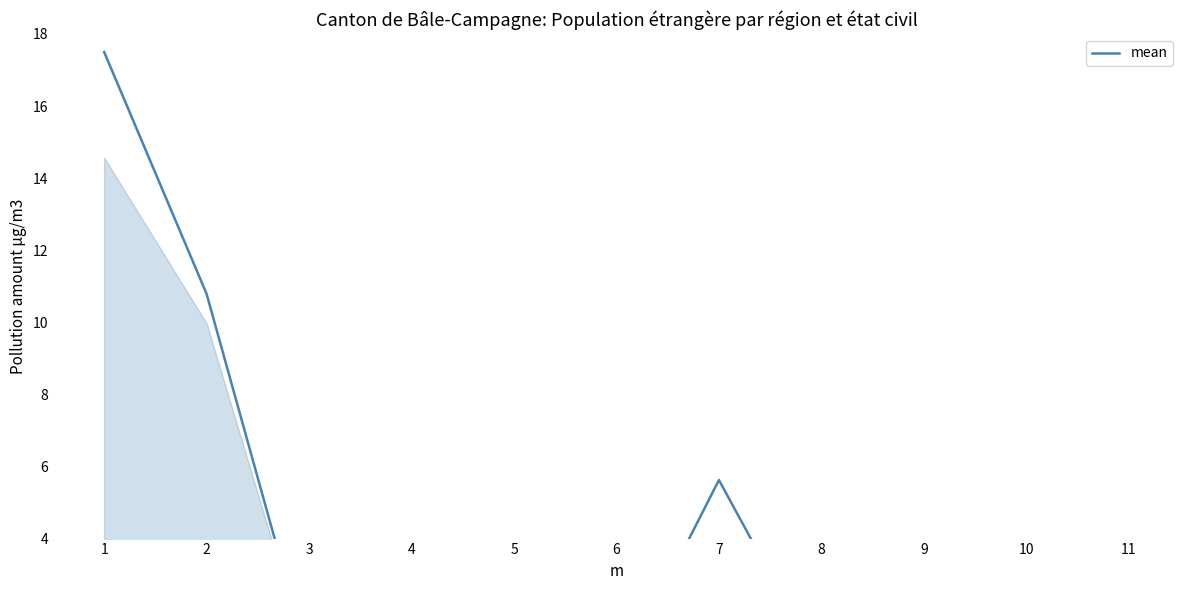

Does the chart display data point markers on the line(s)?

No